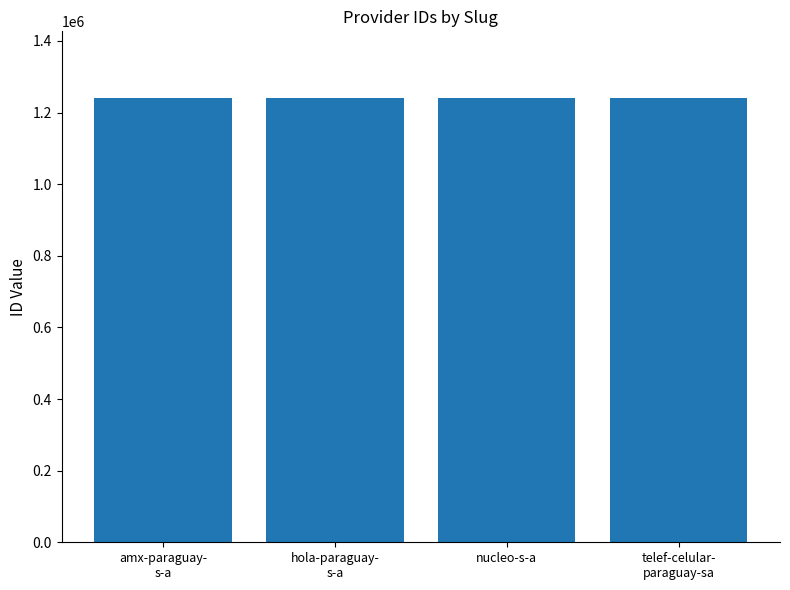

True or false: the data shows 266591 at telef-celular-
paraguay-sa.

False